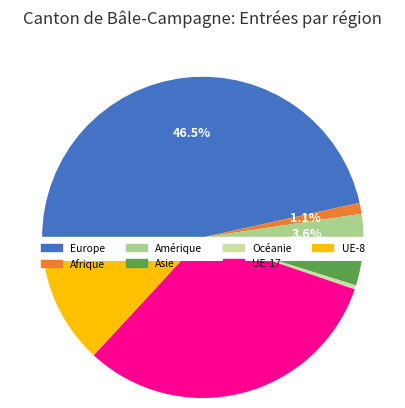

Do Amérique and UE-8 together represent more than half of the pie?

No